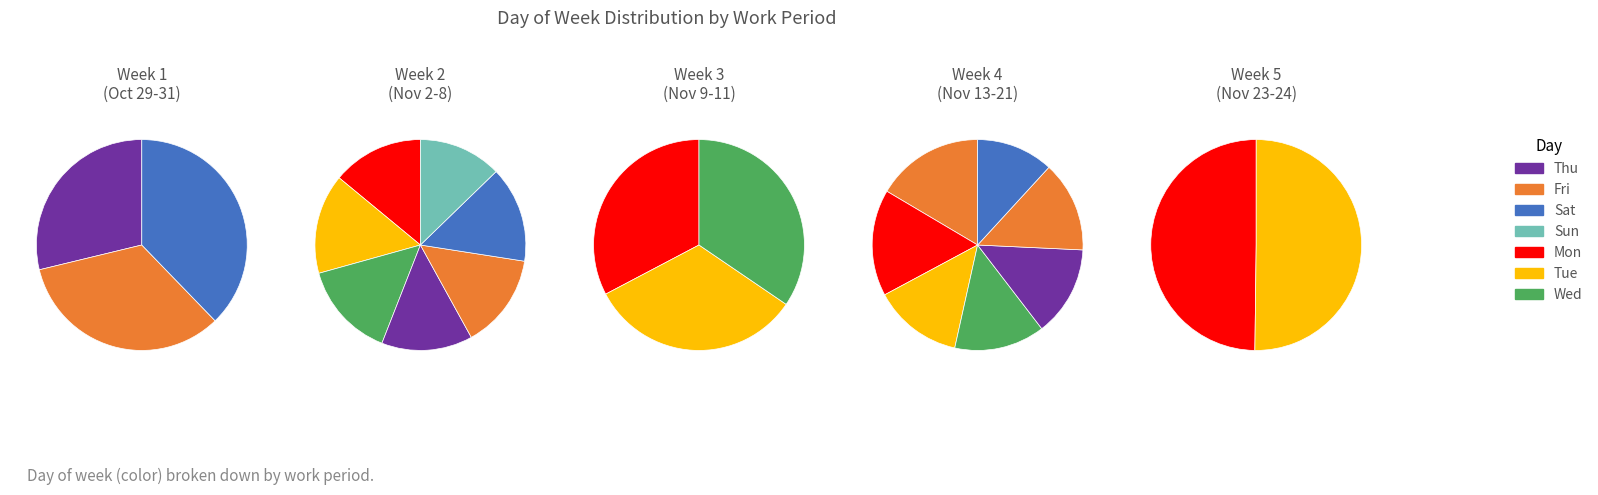

What percentage do Sat_1 and Sun_1 together represent?

9.3%